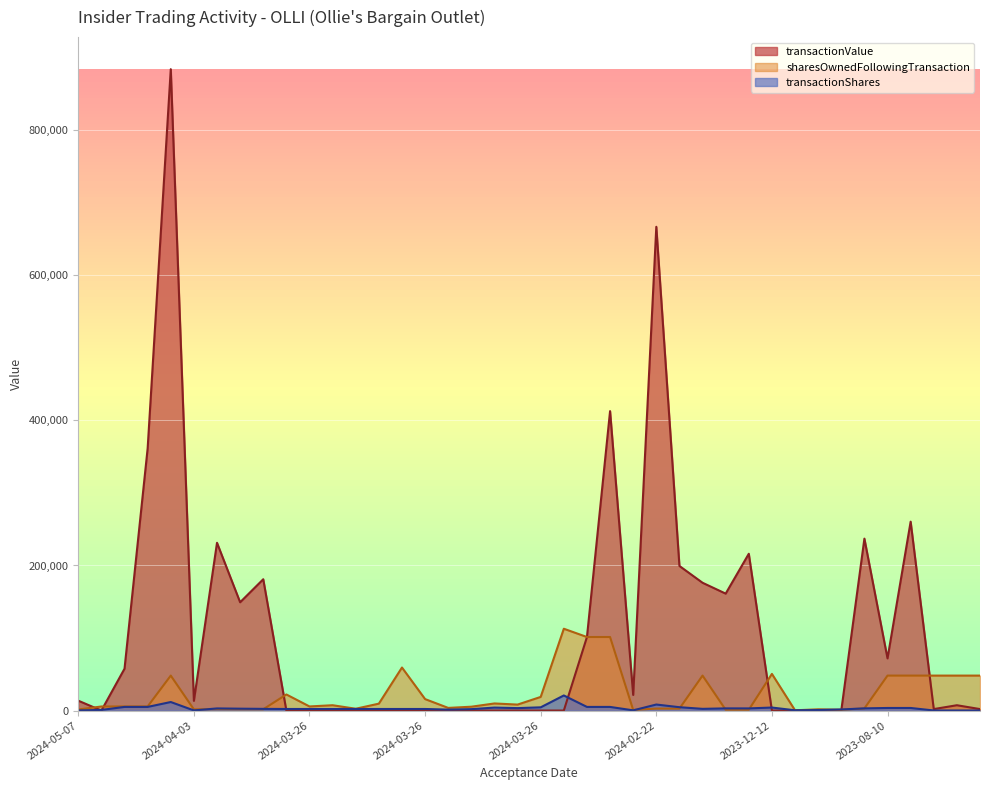

What are all the series names shown in the legend?

transactionValue, sharesOwnedFollowingTransaction, transactionShares